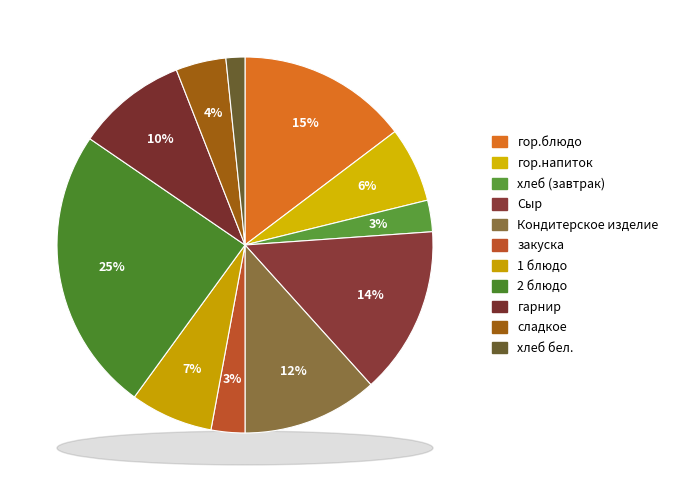

Is there any slice that represents more than half of the pie?

No